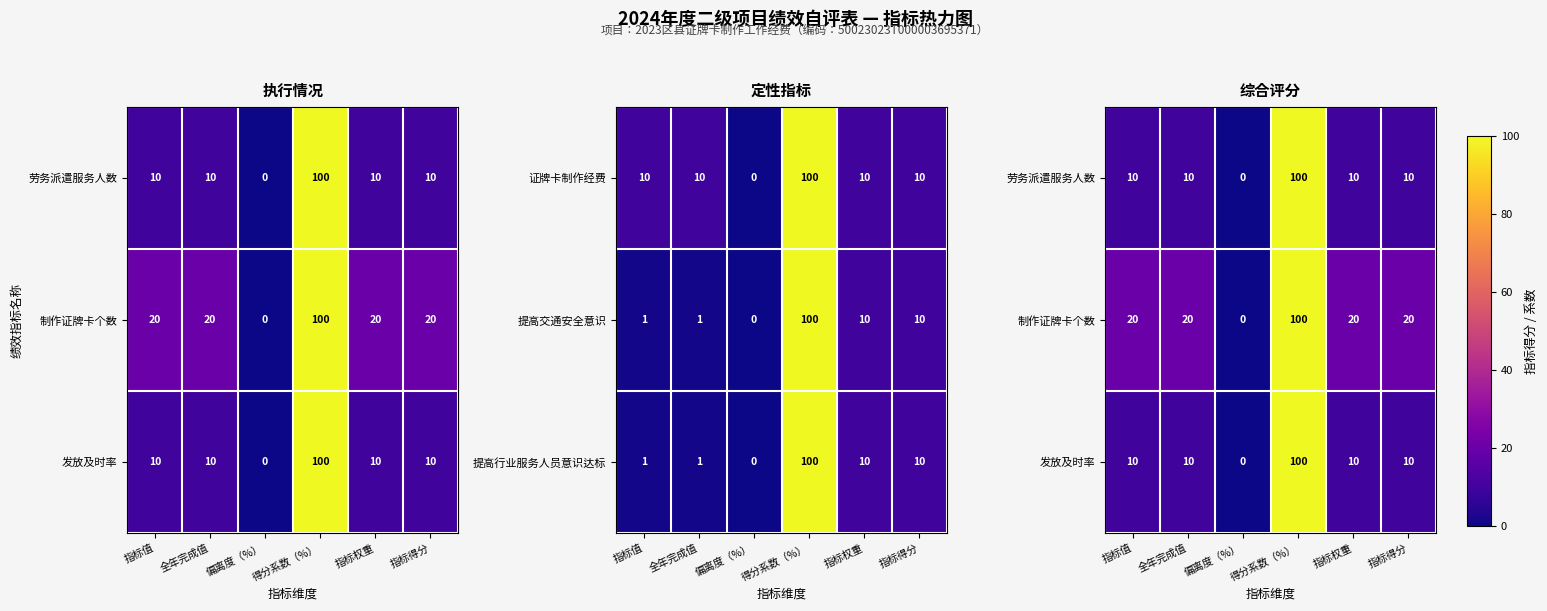

At which category is the sum across all series the highest?

得分系数（%）